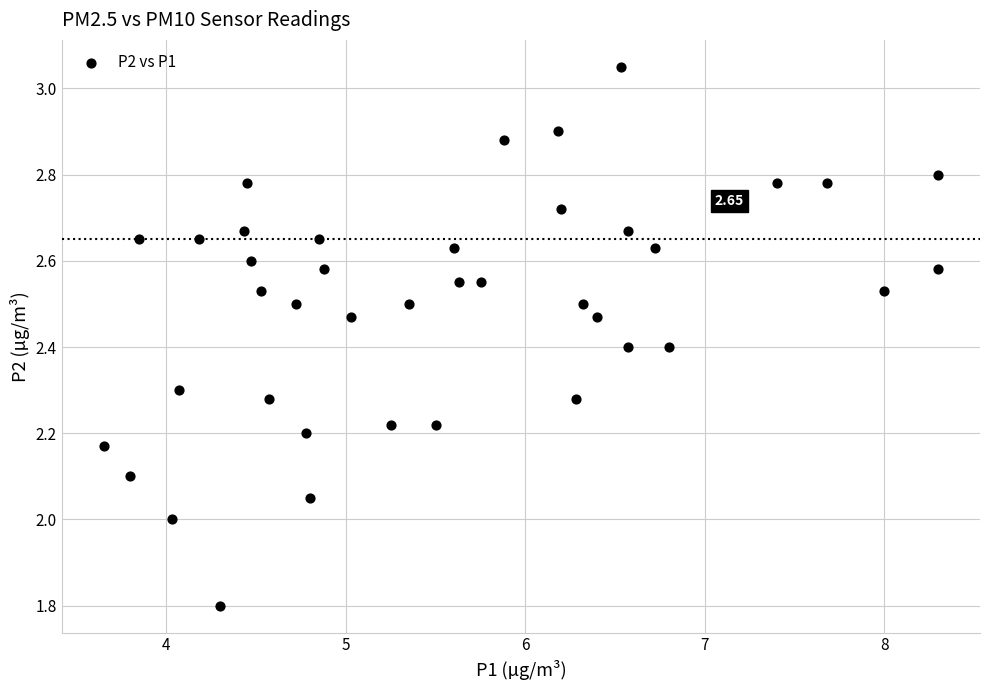

What is the range of X values (max minus min)?

4.7